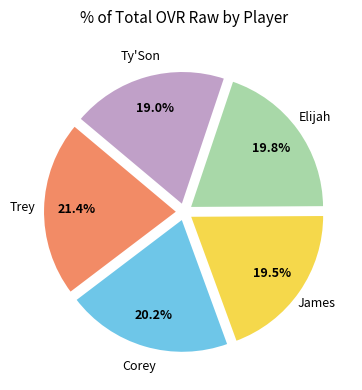

Which category has the biggest portion of the pie?

Trey